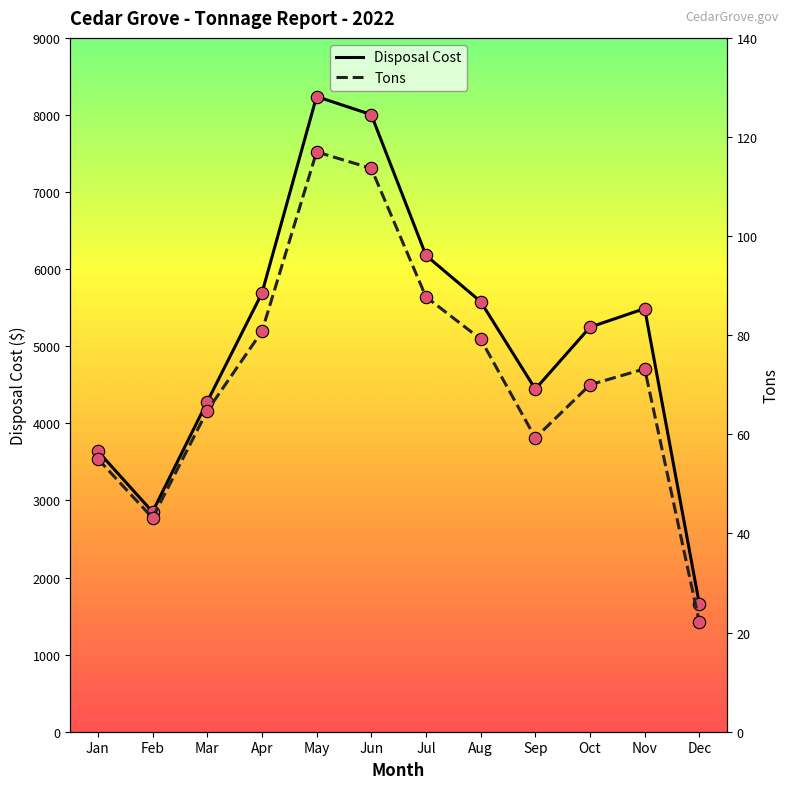

Which series has the largest Y range (max minus min)?

Disposal Cost